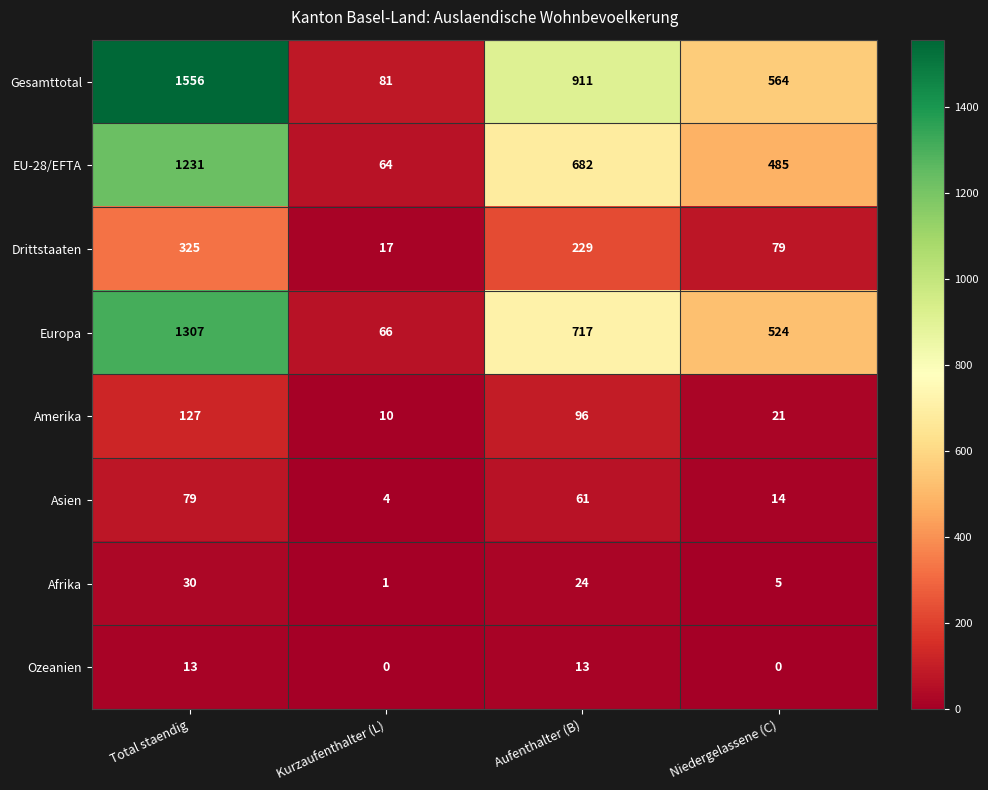

What is the minimum value for Asien?

4